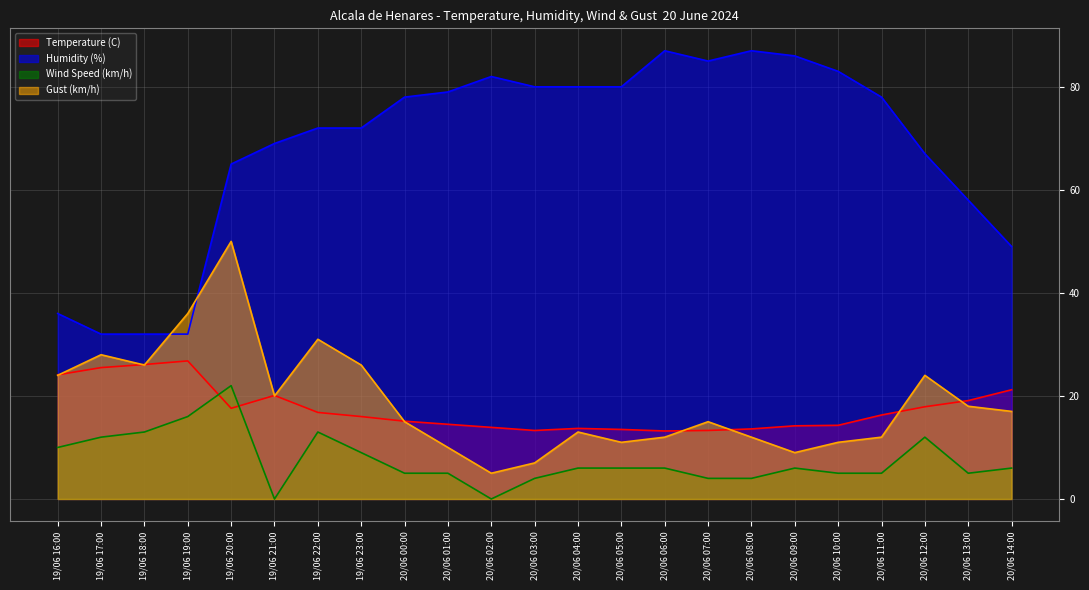

At how many categories does at least one series exceed 62?

17